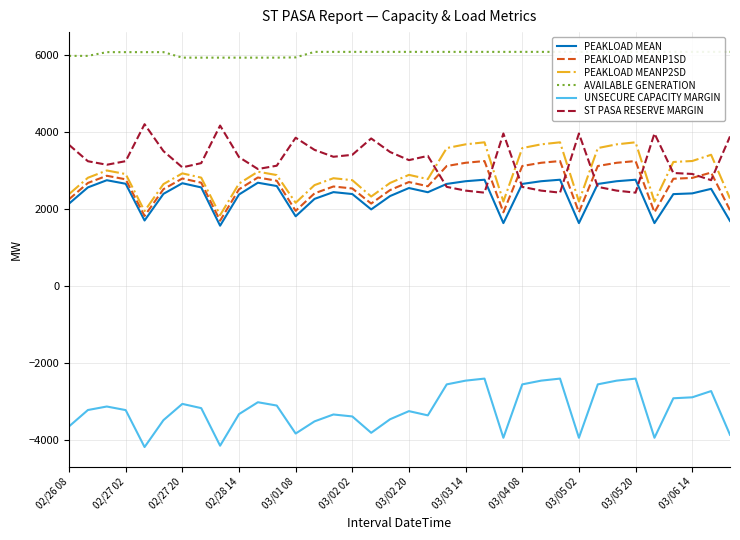

Does the chart have visible grid lines?

Yes